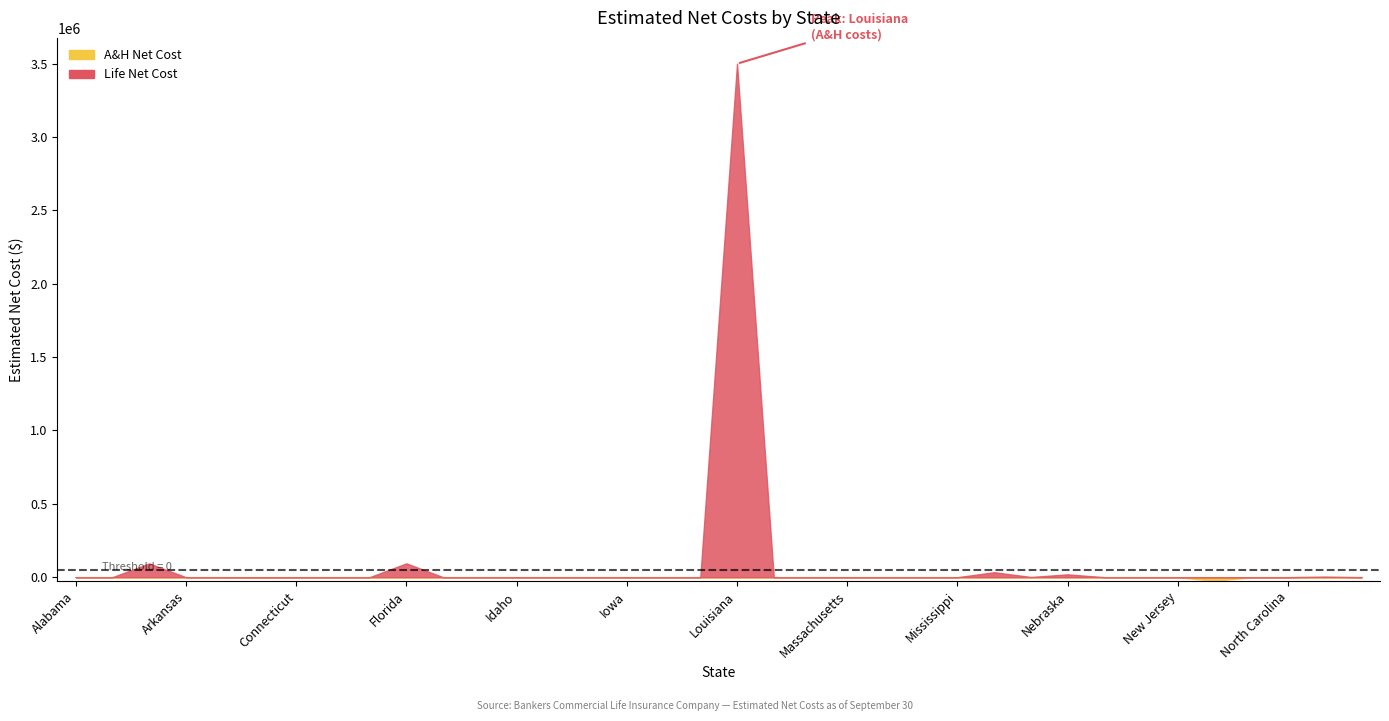

Between Alaska and New Jersey, which is larger?

Alaska